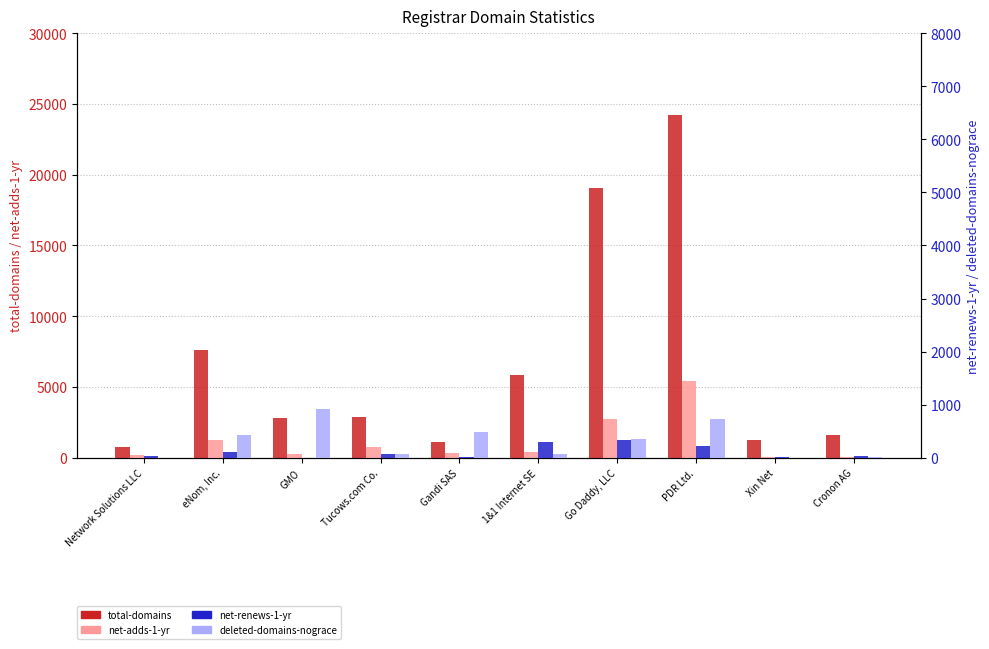

Which category has the highest value in the total-domains series?

PDR Ltd.